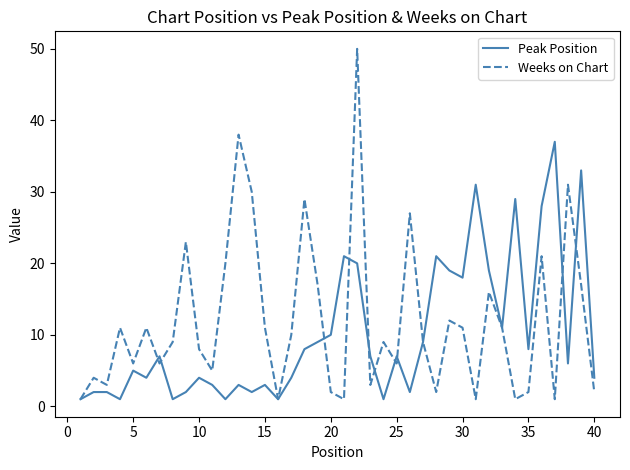

Which series has the largest range (max minus min)?

Weeks on Chart